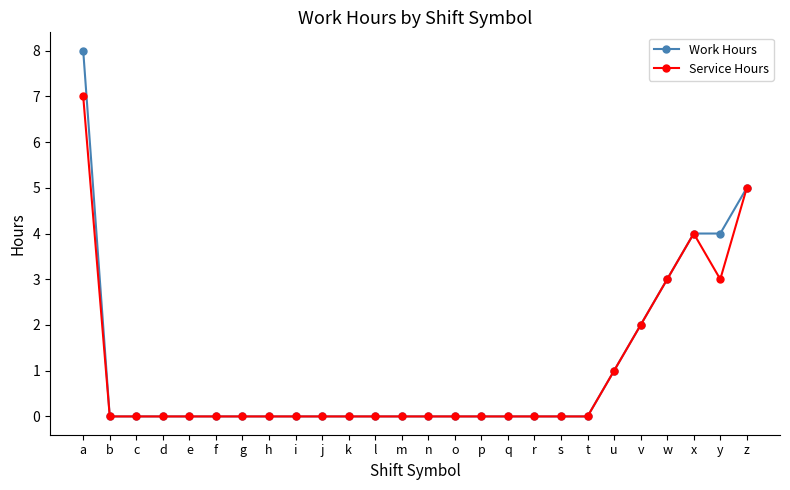

How many lines are shown in the chart?

2